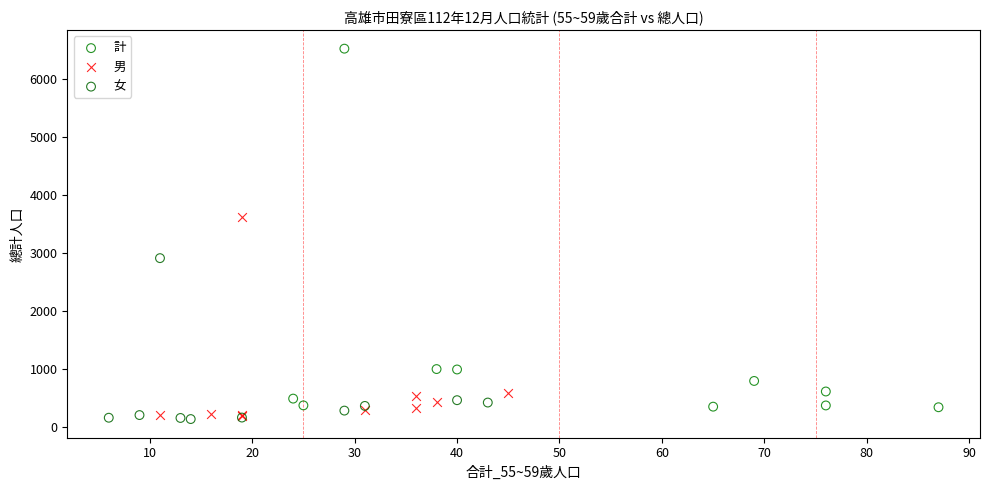

Which series has the largest Y range (max minus min)?

計